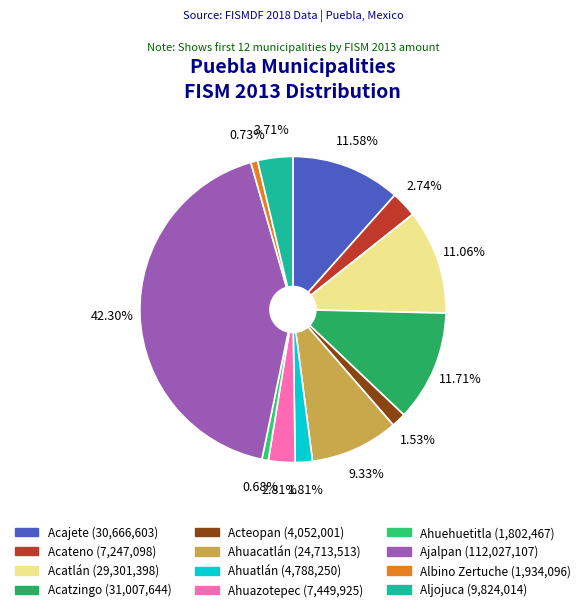

To the nearest percent, what is the combined percentage of Ajalpan and Acteopan?

44%